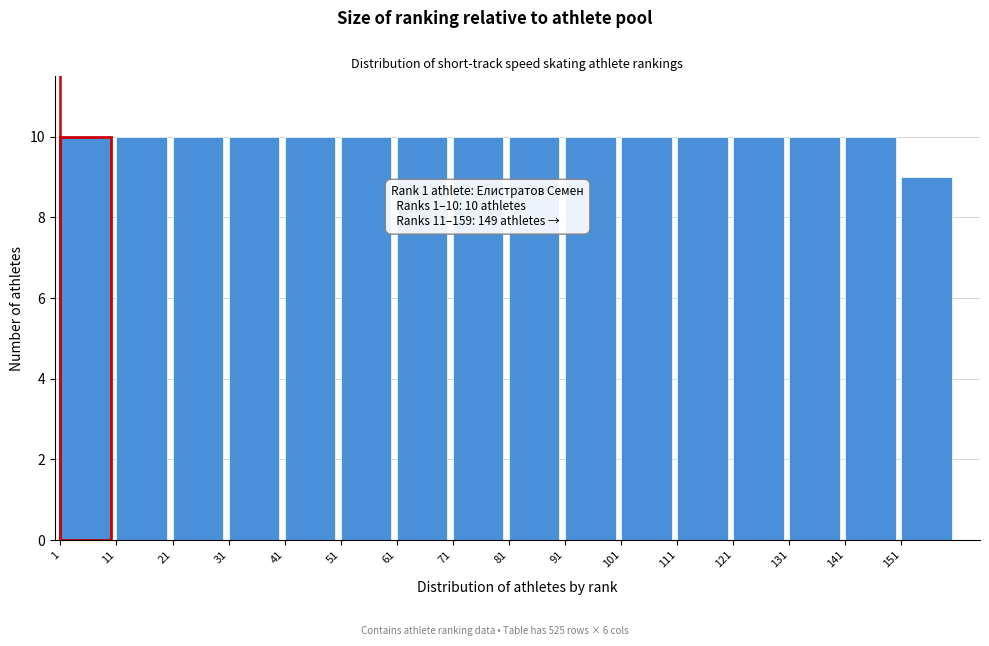

Reading left to right, extract all data points from this chart.

10	10	10	10	10	10	10	10	10	10	10	10	10	10	10	9